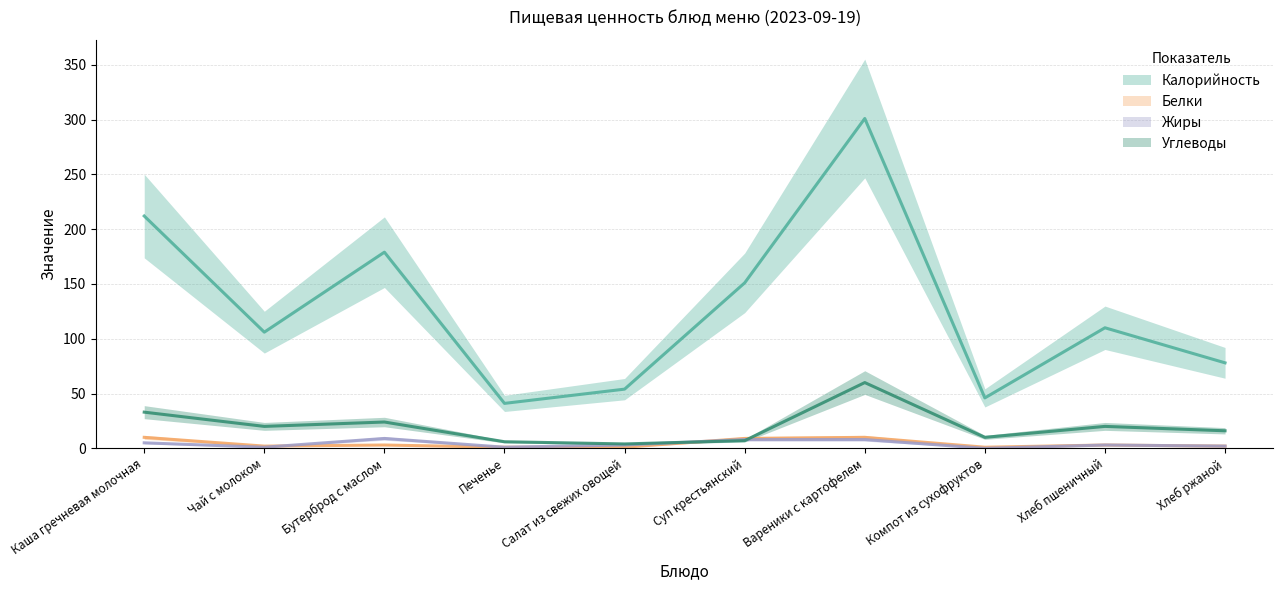

At which category does Жиры reach its first local valley?

Чай с молоком